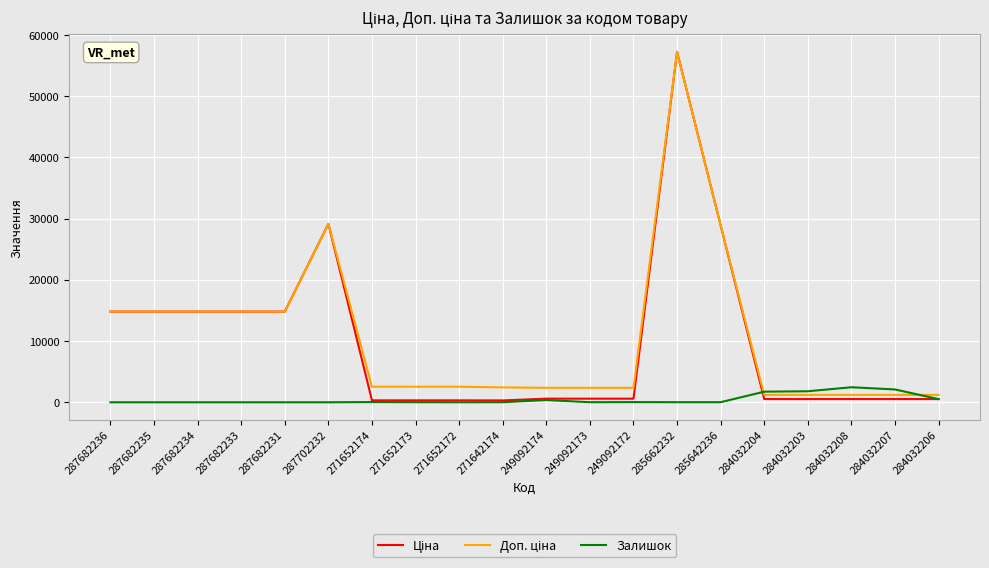

What is the total value across all series at 287682231?

29635.2